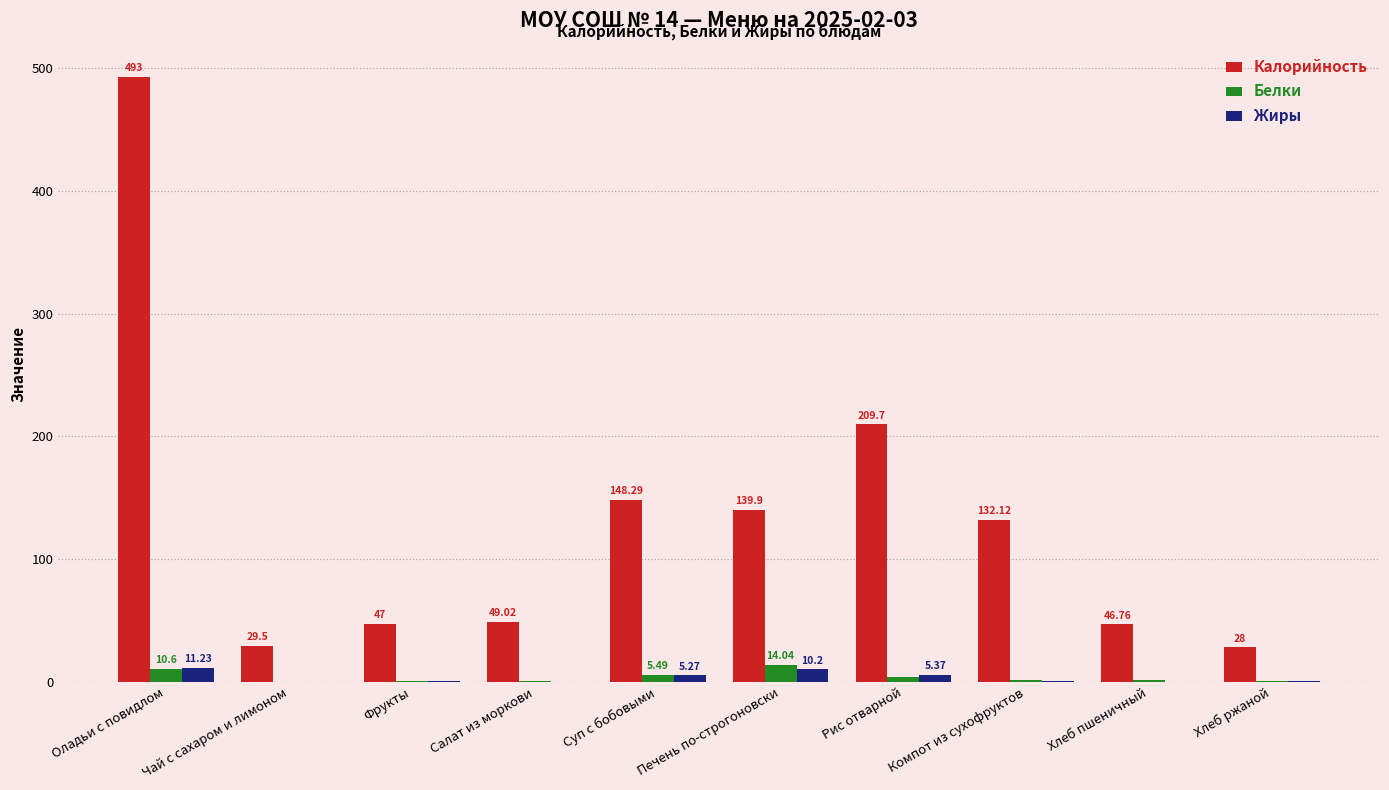

Is the value of Калорийность at Печень по-строгоновски greater than the value of Жиры at Хлеб ржаной?

Yes